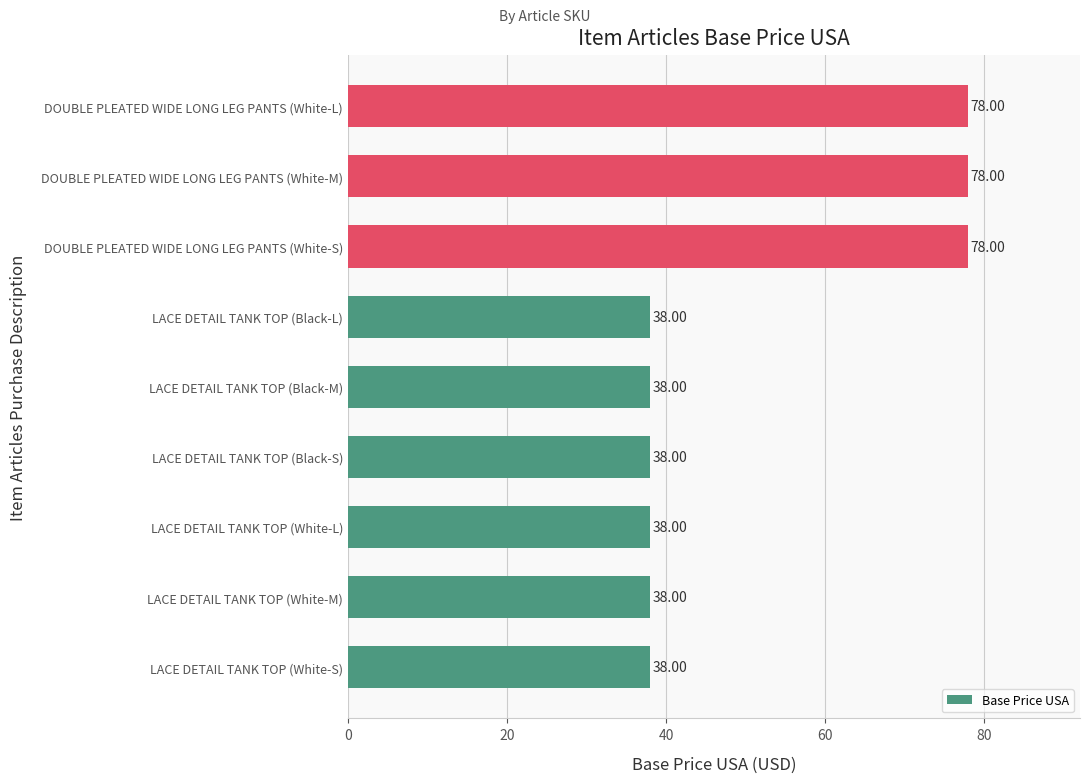

What is the sum of all values?

462